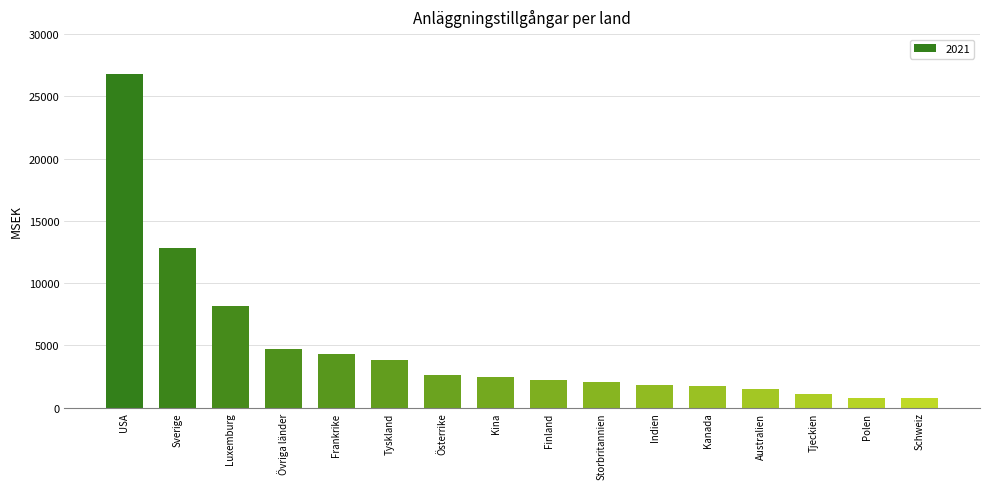

The chart shows a value of 1023 at Tyskland. True or false?

False